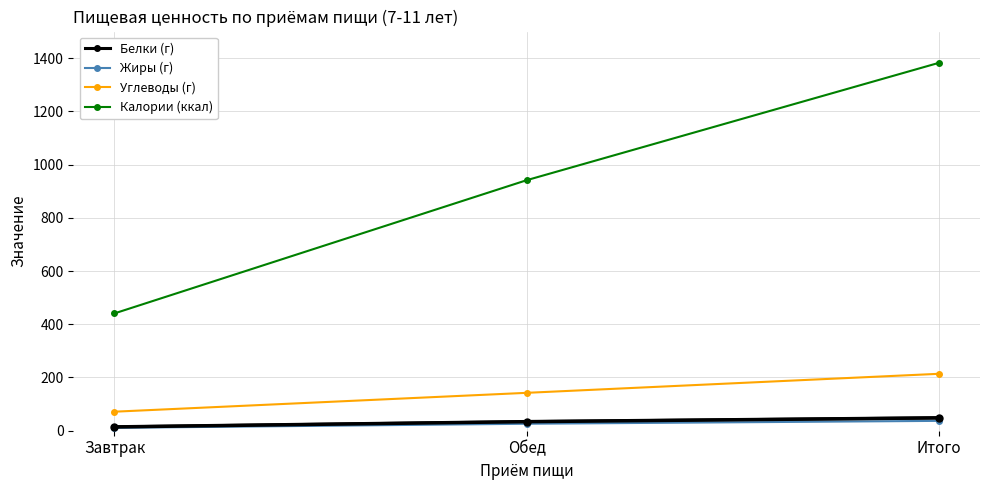

What is the difference between the maximum and minimum values in the Белки (г) series?

34.0